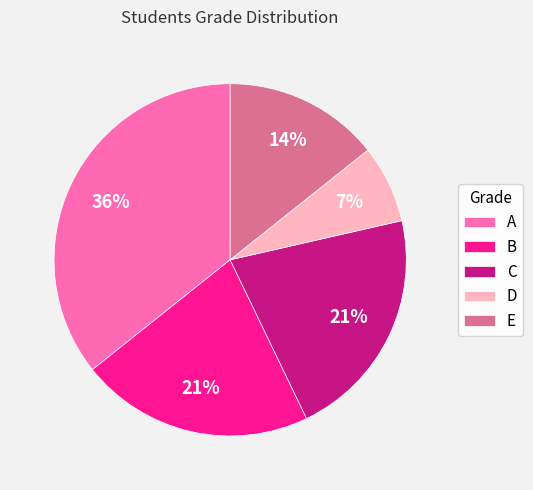

To the nearest percent, what portion does E represent?

14%